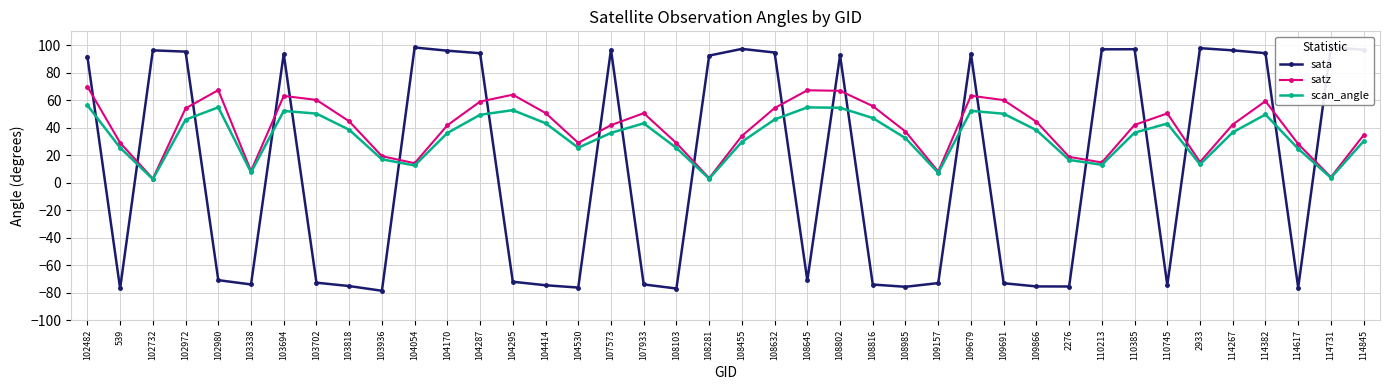

What is the total value across all series at 108645?

50.8